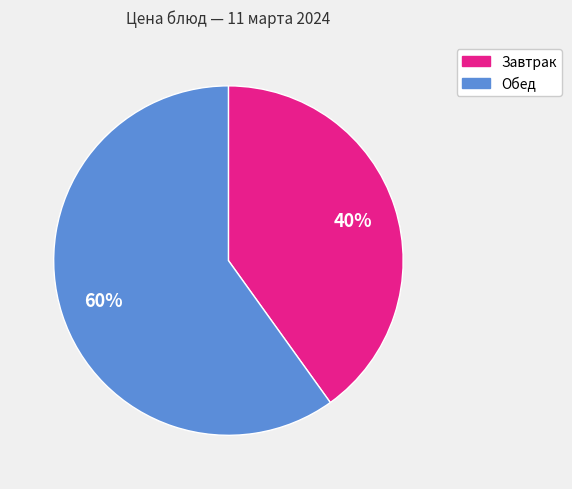

To the nearest percent, what is the difference between the largest and smallest slice percentages?

20%